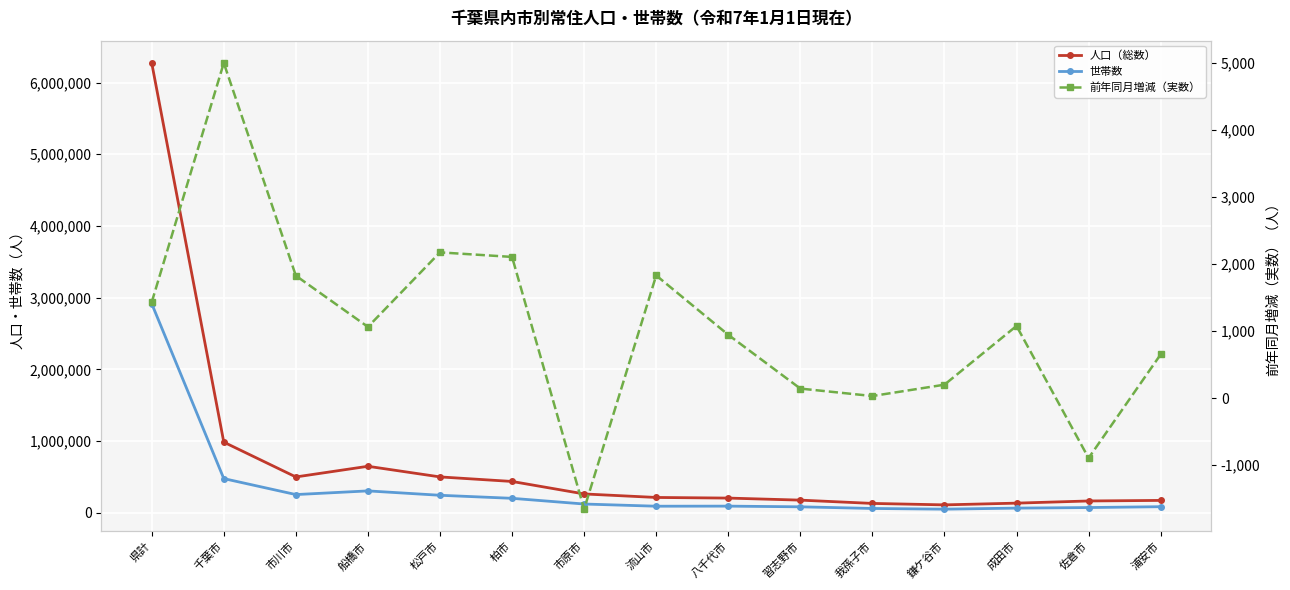

At which category does 人口（総数） reach its first local valley?

市川市